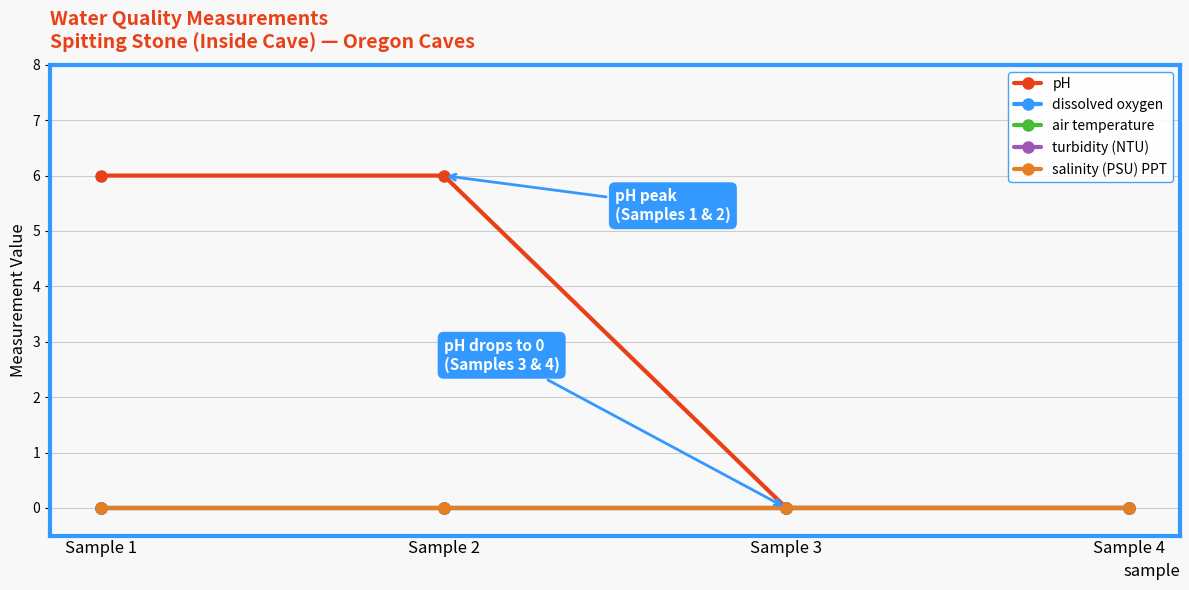

True or false: dissolved oxygen has more than 0 interior local peaks.

False